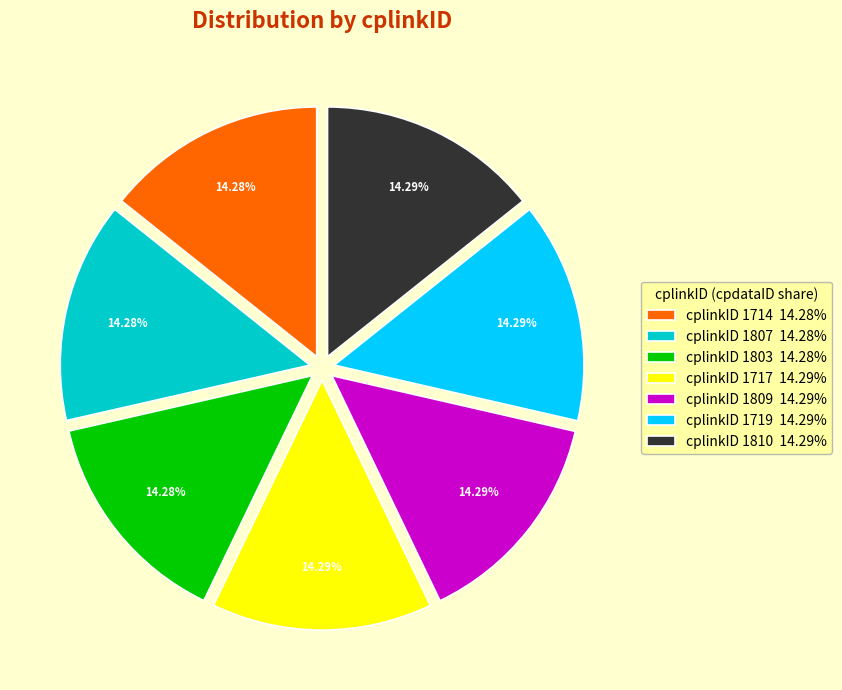

What is the ratio of the value at cplinkID 1807 14.28% to the value at cplinkID 1717 14.29%?

1.0